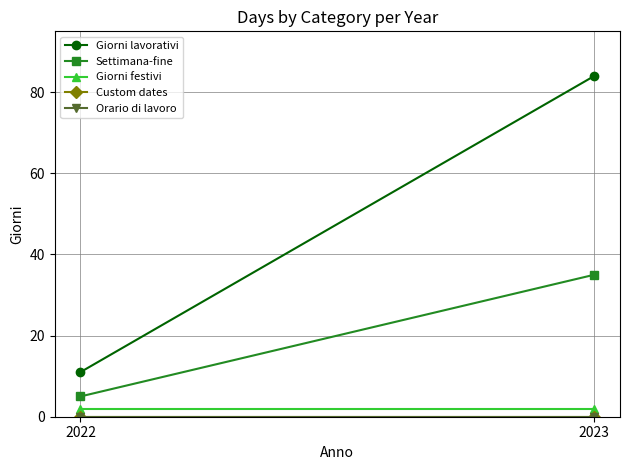

Between 2023 and 2022, which is larger?

2023